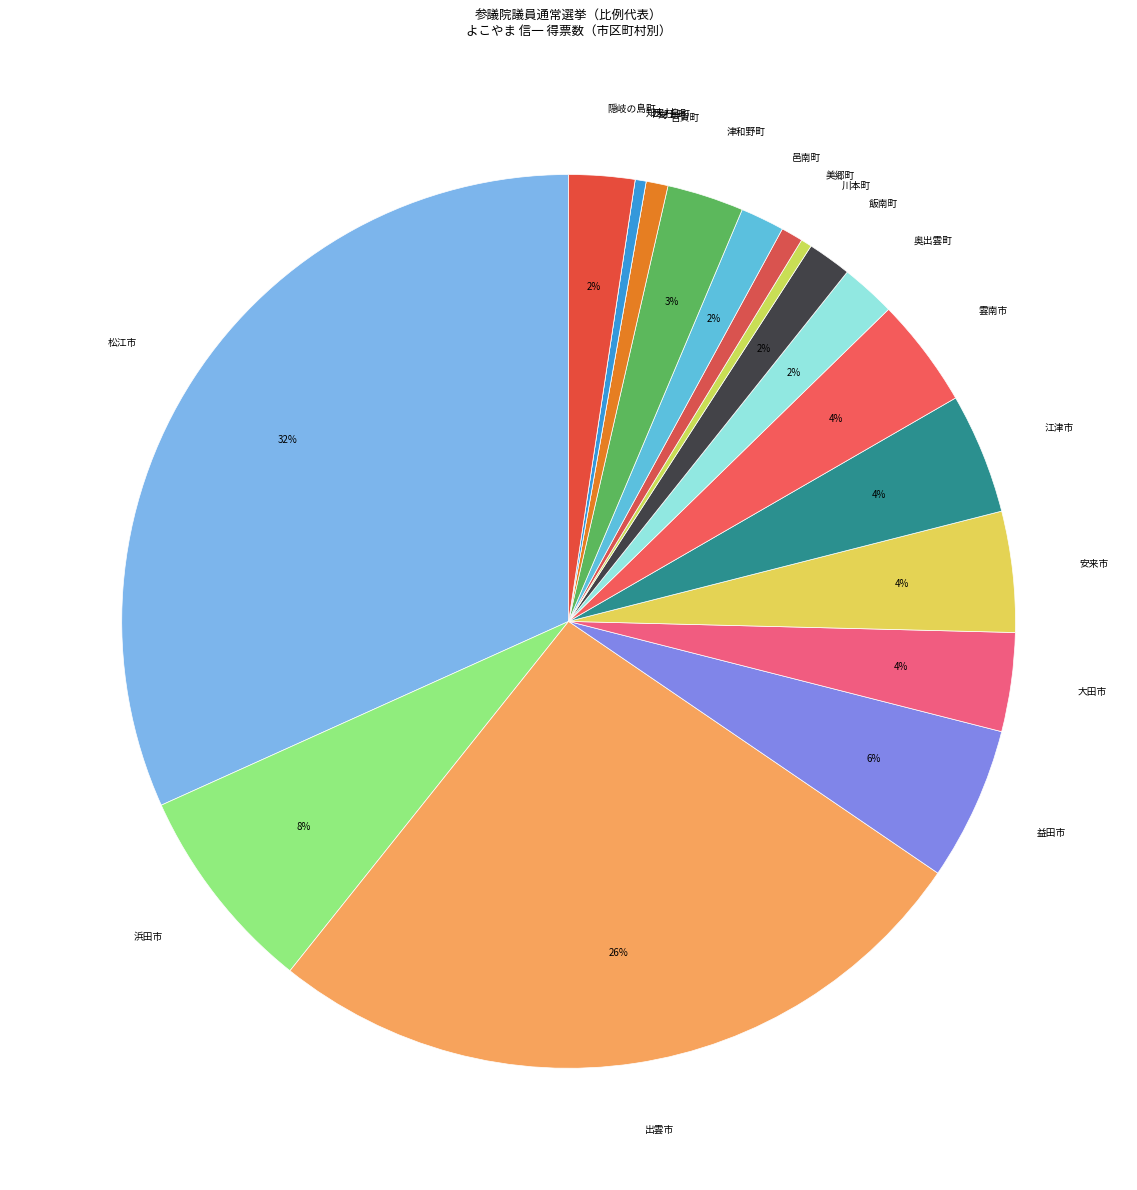

To the nearest percent, what is the difference between the 津和野町 and 奥出雲町 slice percentages?

1%